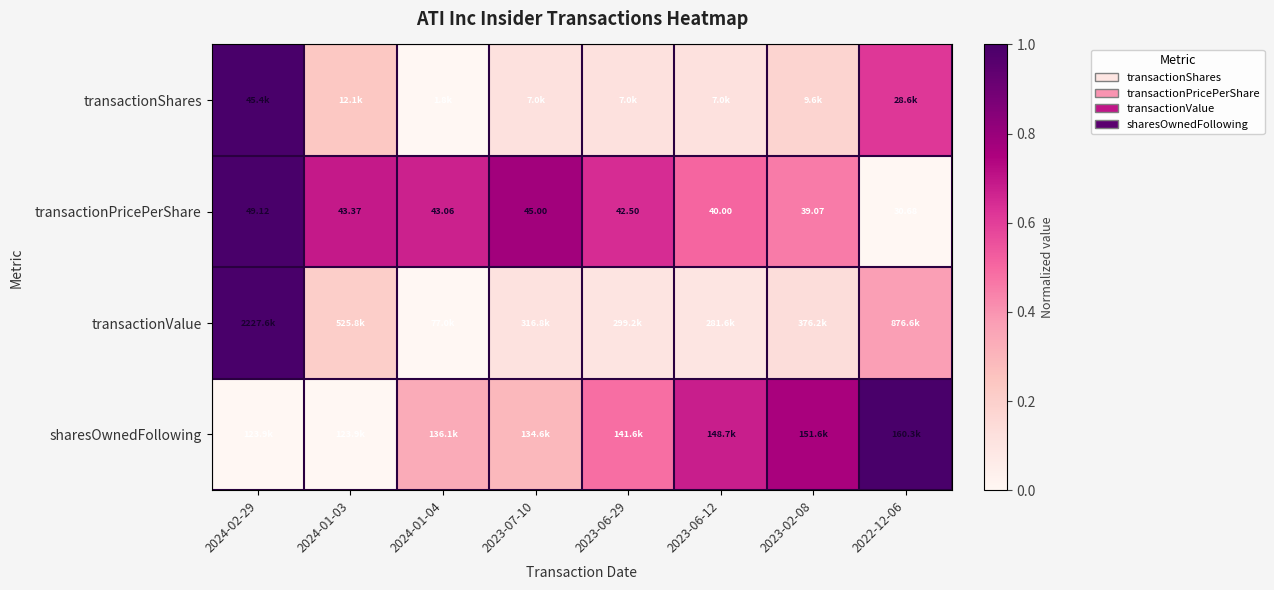

True or false: sharesOwnedFollowing has a value of 0.7 at 2023-06-12.

True